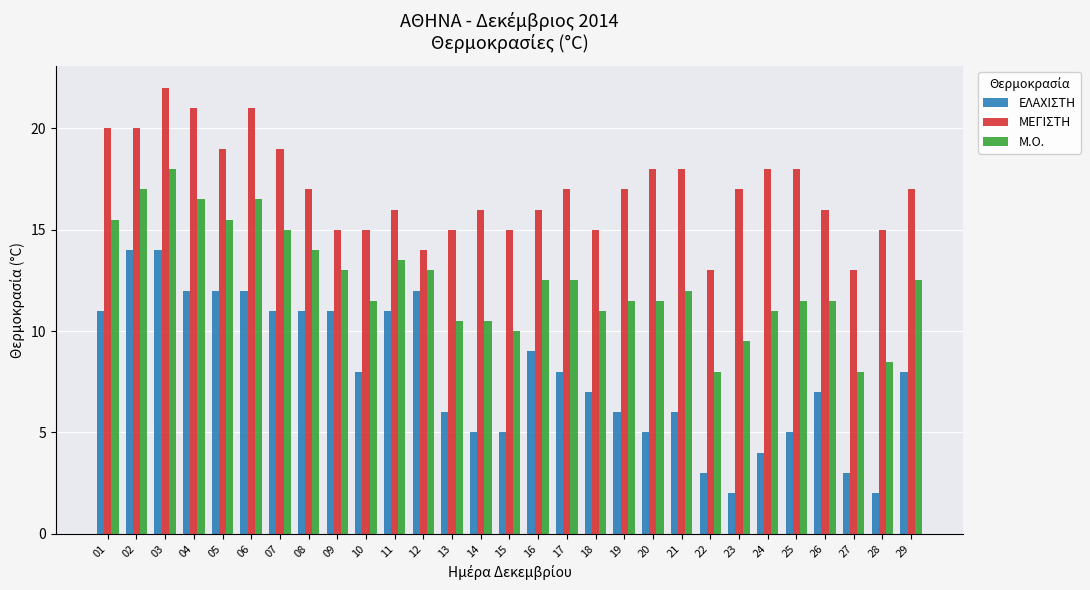

What is the minimum value for ΕΛΑΧΙΣΤΗ?

2.0